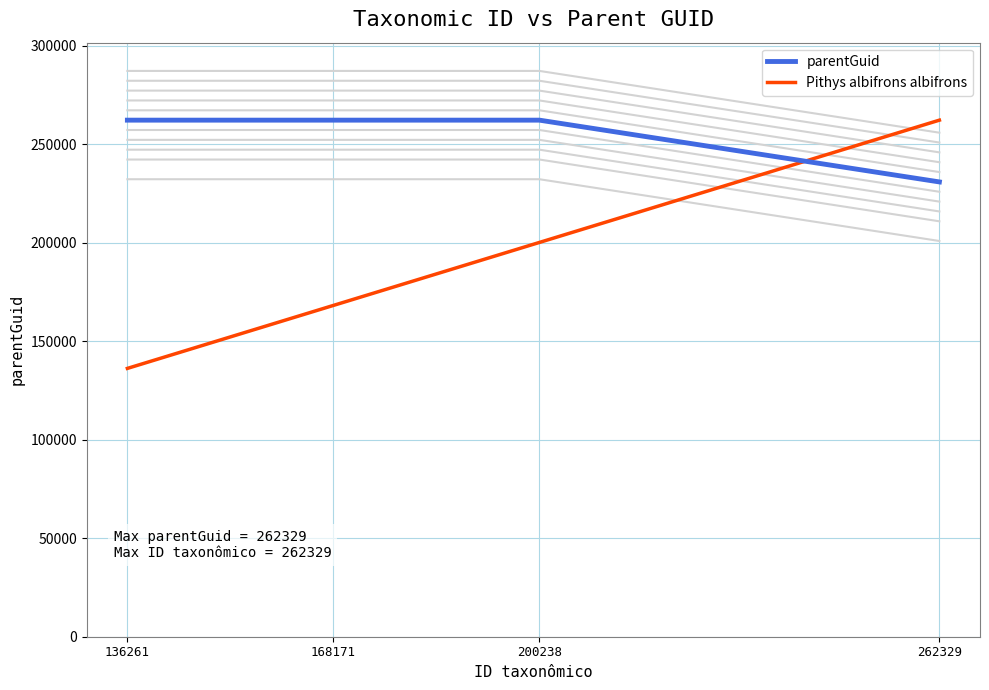

At which category is the sum across all series the highest?

262329